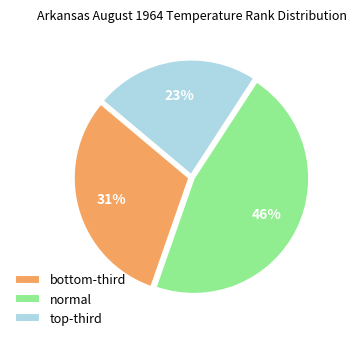

Does any single category account for the majority?

No